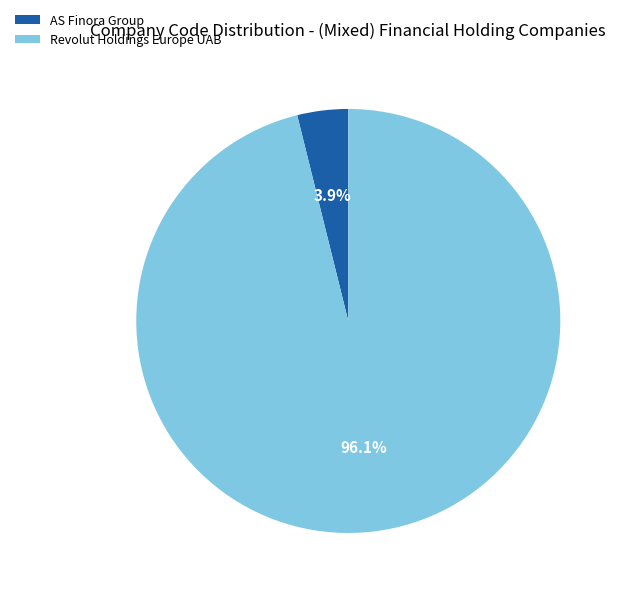

Combined, what portion of the pie is Revolut Holdings Europe UAB and AS Finora Group?

100.0%